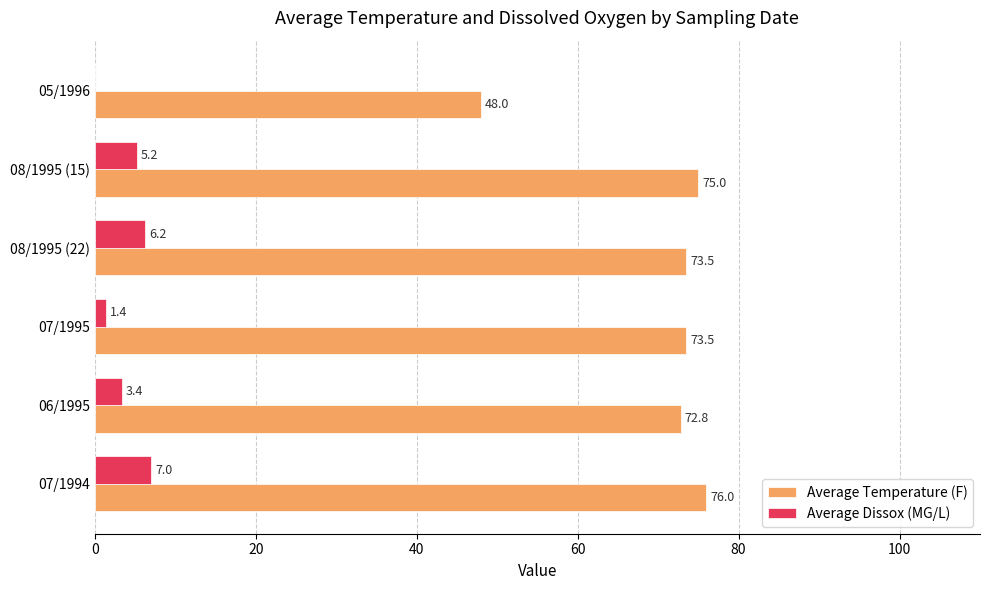

Which category has the highest value across all series?

07/1994